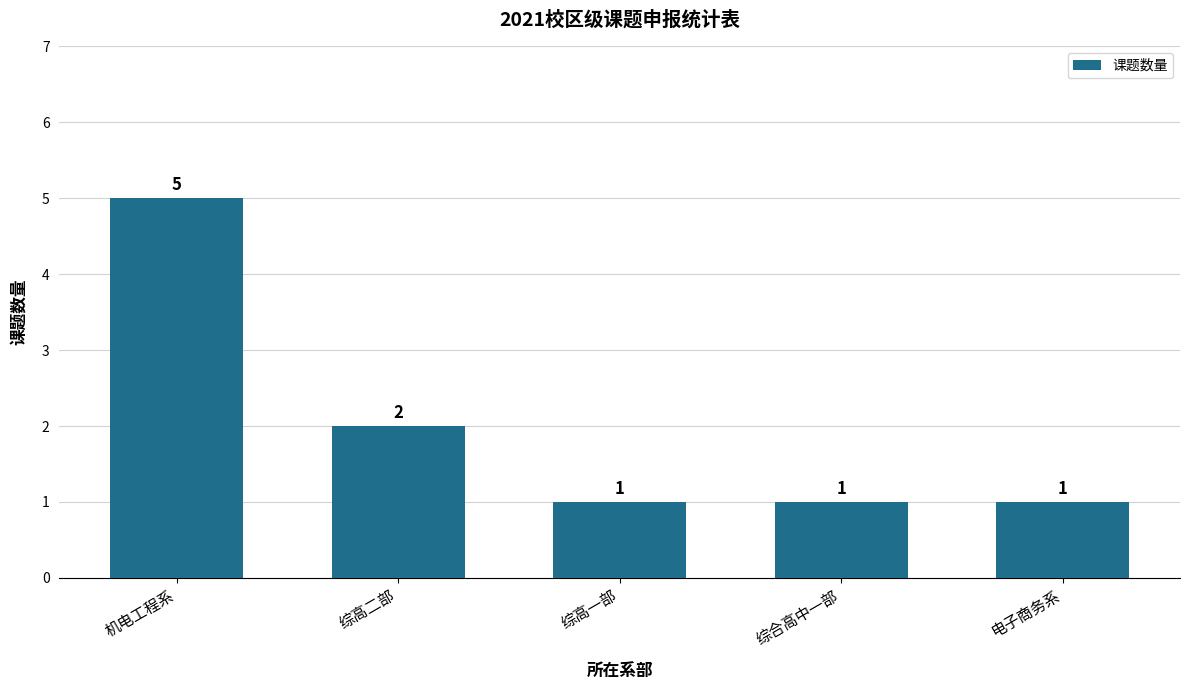

What is the value of the 4th bar from the left?

1